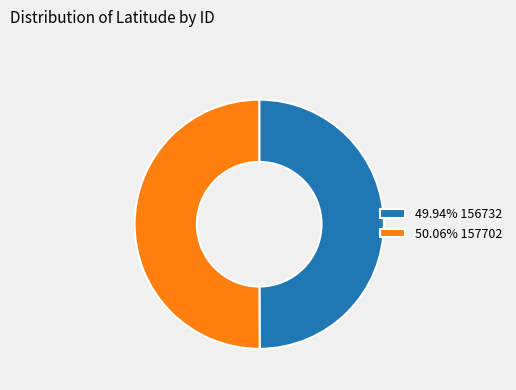

What is the ratio of the value at 50.06% 157702 to the value at 49.94% 156732?

1.0